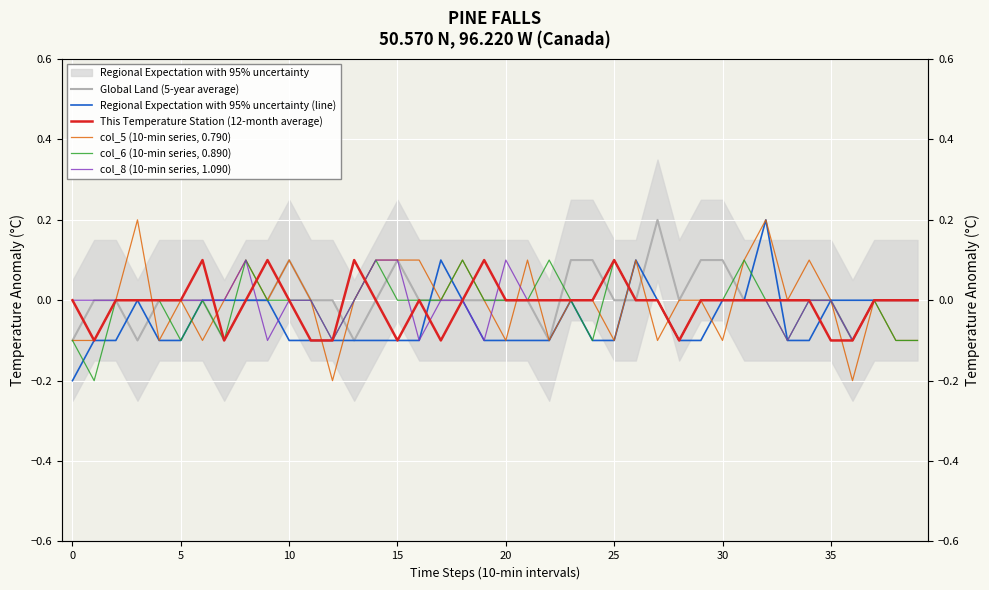

What is the difference between the highest and lowest values at 21?

0.2